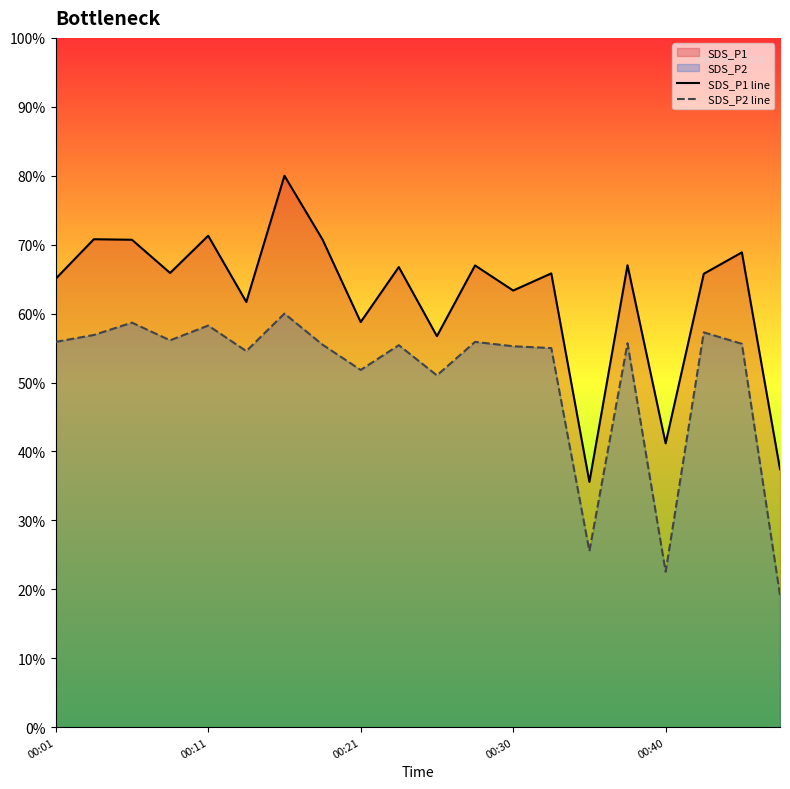

Which series has the largest range (max minus min)?

SDS_P1 line